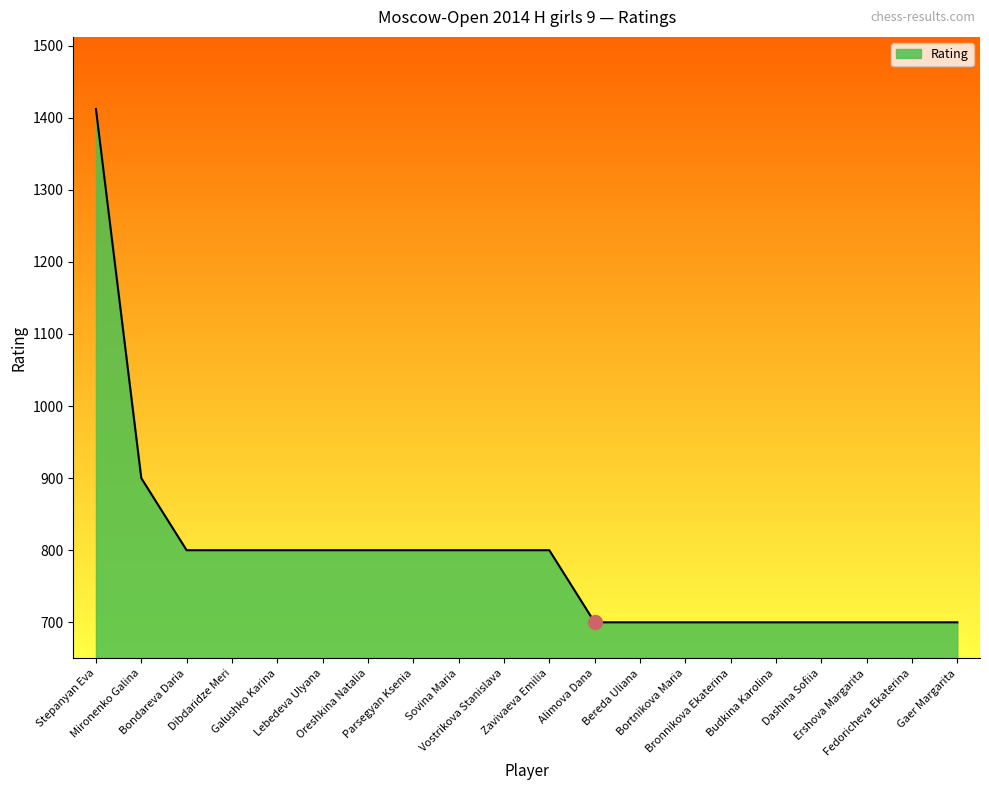

How many lines are shown in the chart?

1